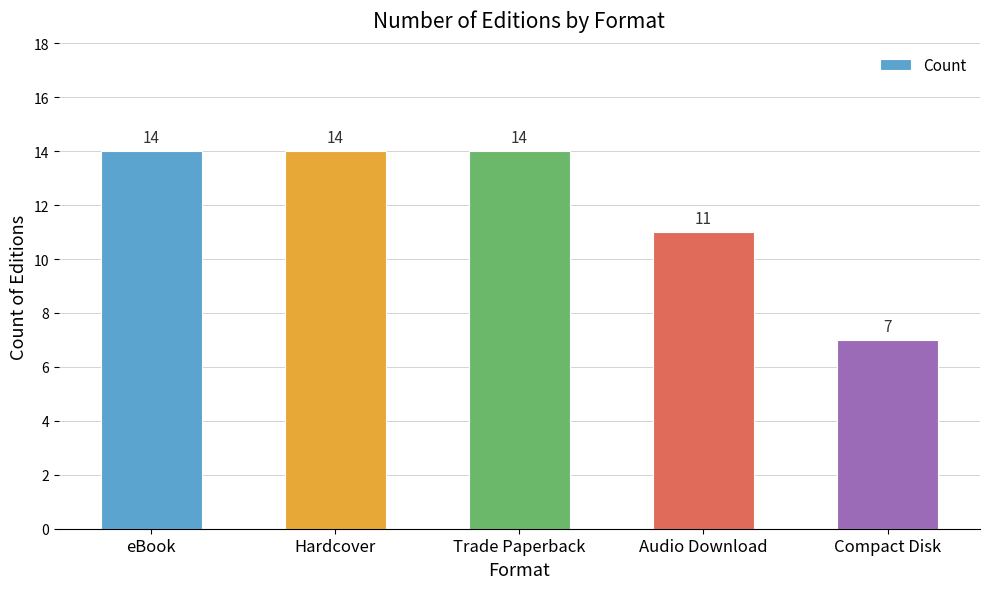

How many data points are less than 14?

2